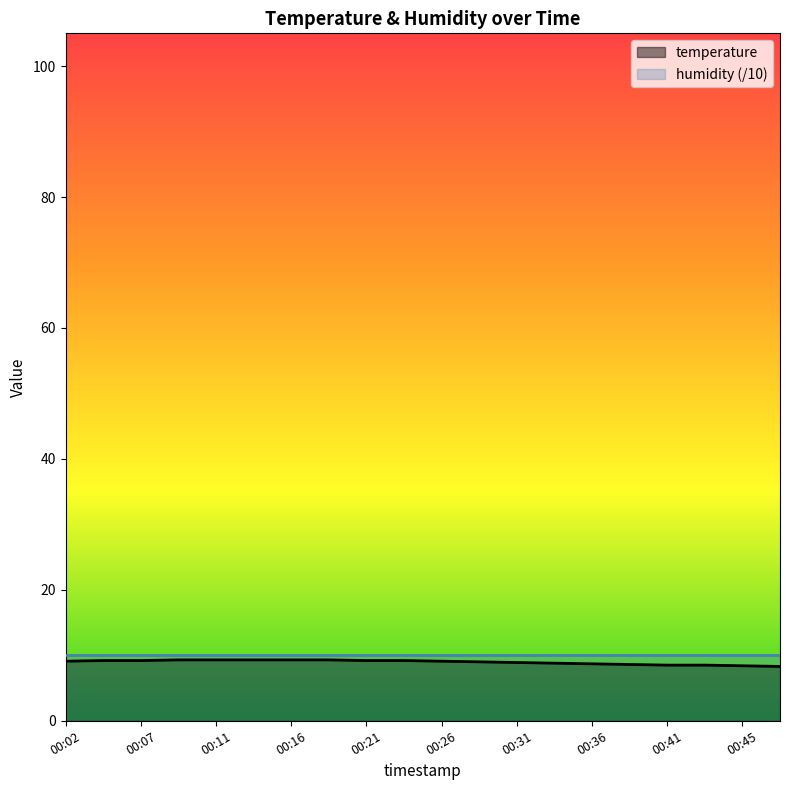

What is the maximum value shown in the chart?

10.0